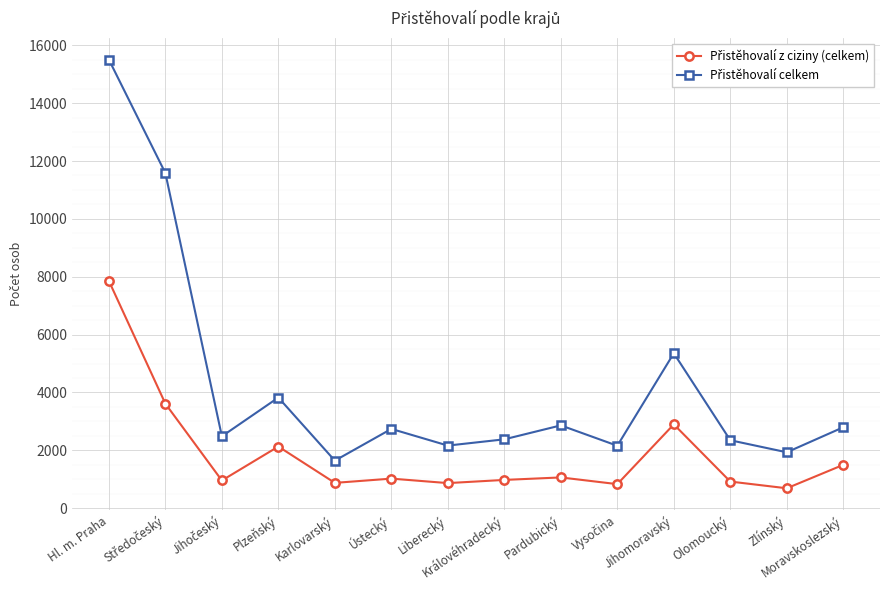

Which category has the lowest value across all series?

Zlínský